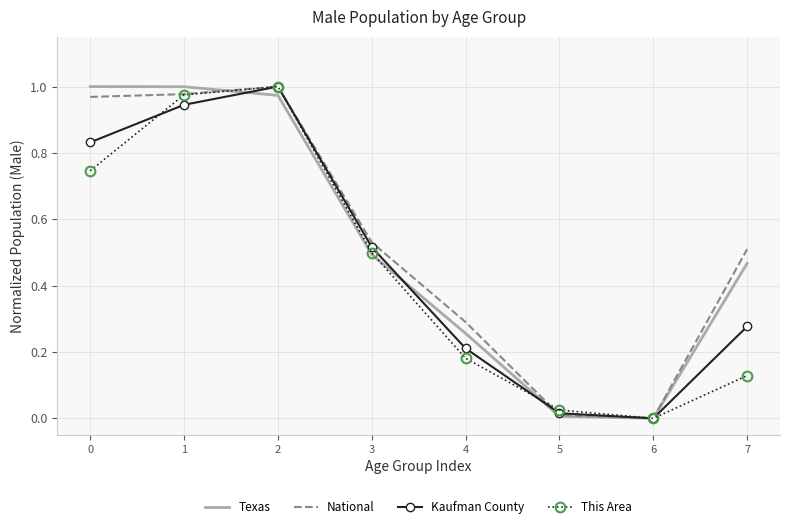

What are all the series names shown in the legend?

Texas, National, Kaufman County, This Area